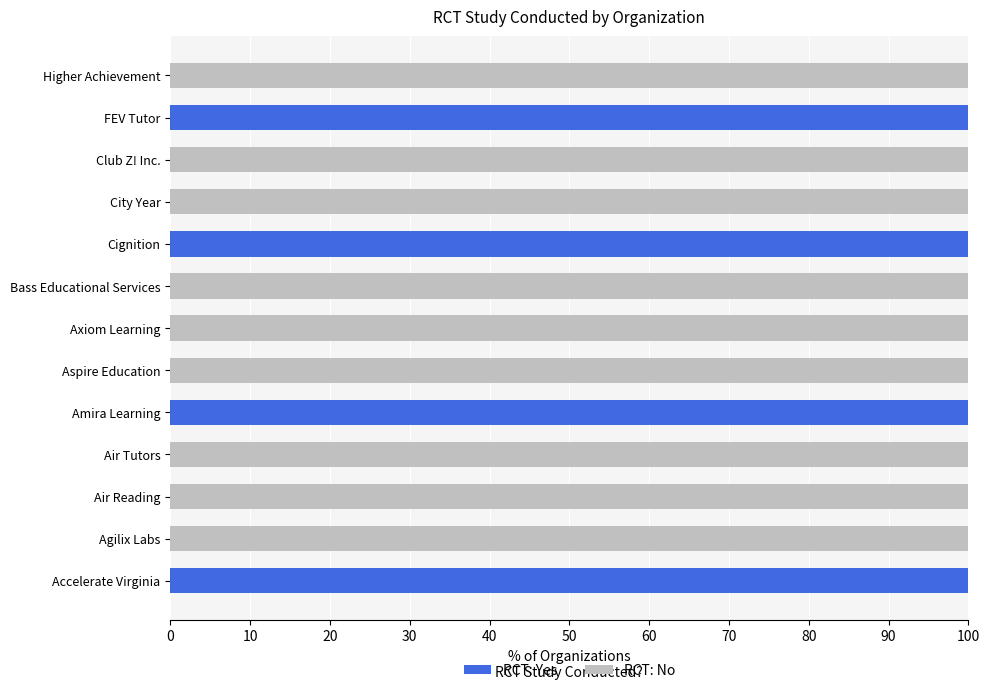

What is the maximum value for RCT: Yes?

100